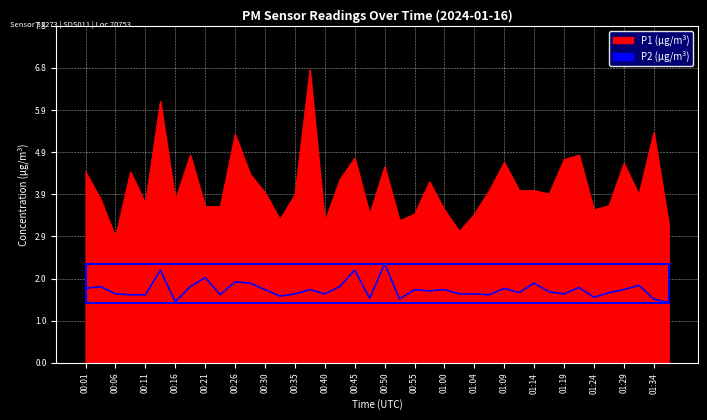

The value of P2 at 00:38 is 2.4. True or false?

False